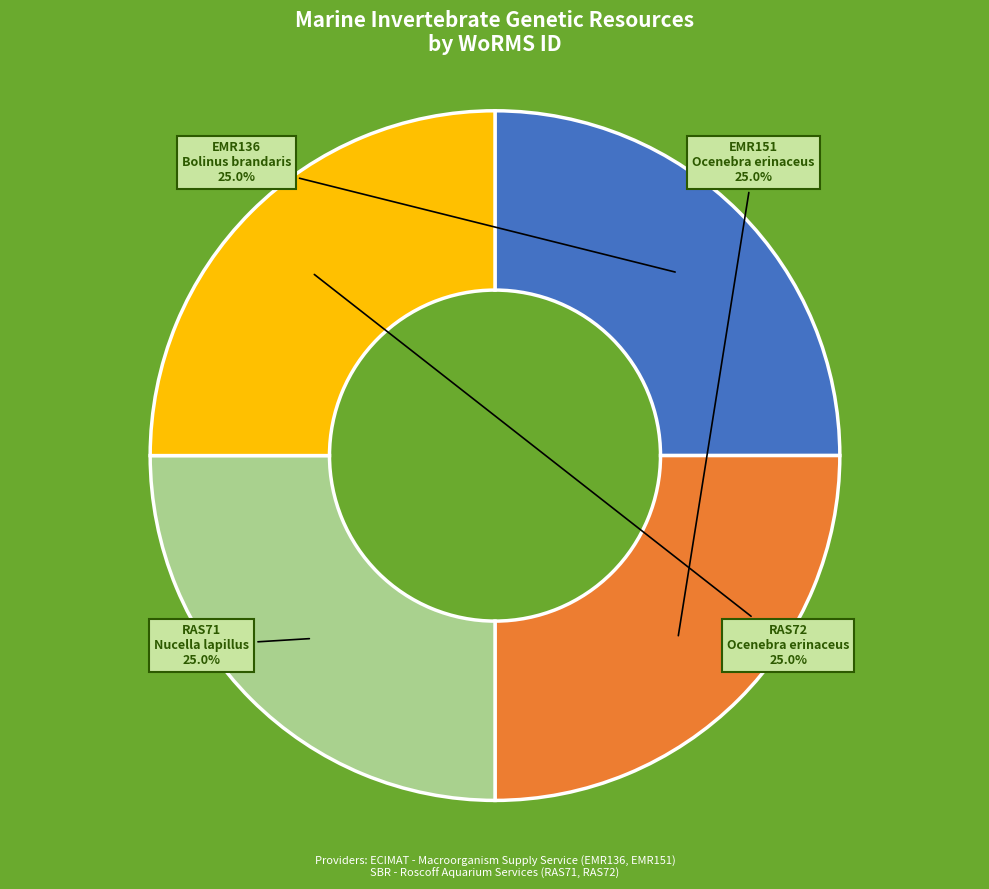

What percentage do EMR151 and EMR136 together represent?

50.0%